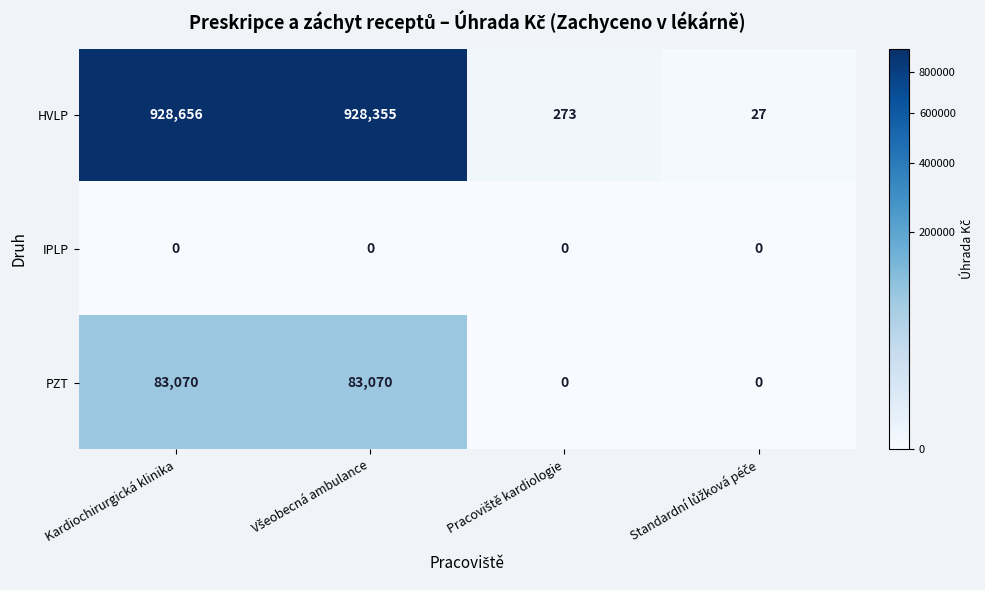

At which category is the sum across all series the highest?

Kardiochirurgická klinika